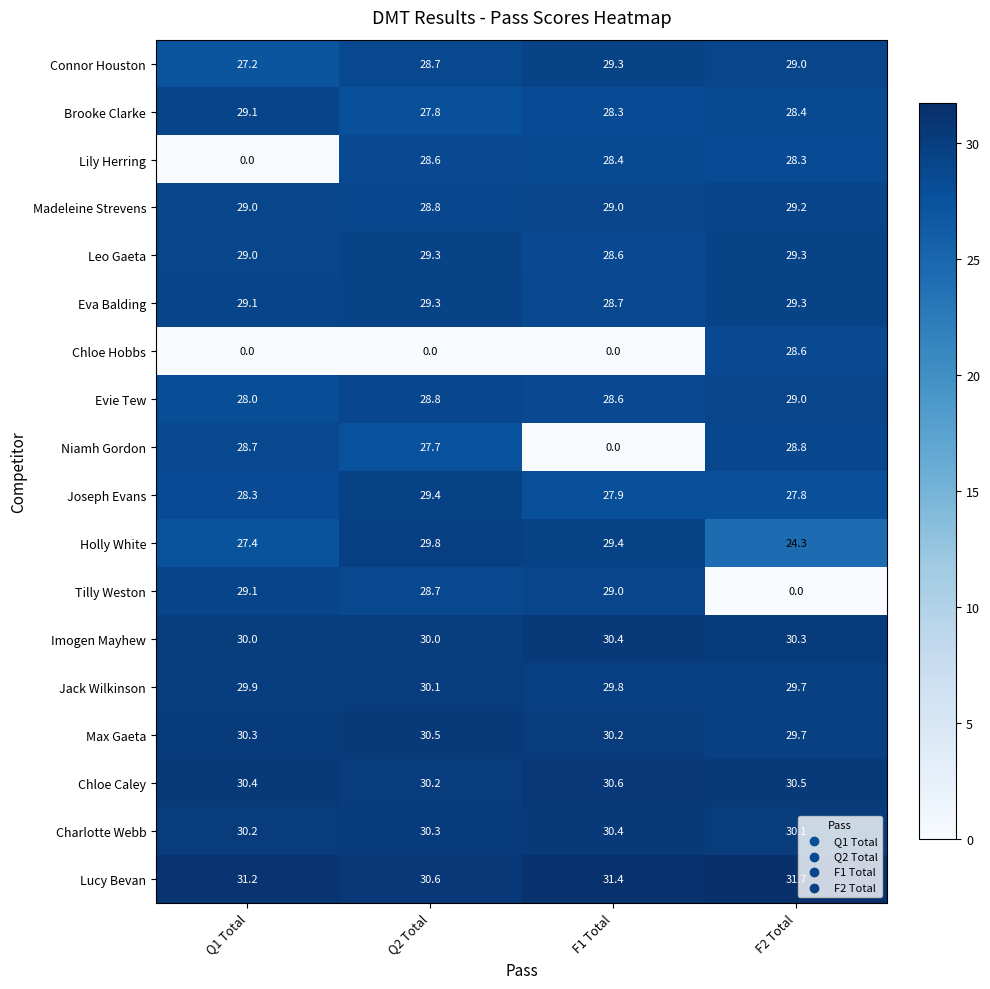

What is the difference between the Tilly Weston values at F2 Total and Q1 Total?

29.1